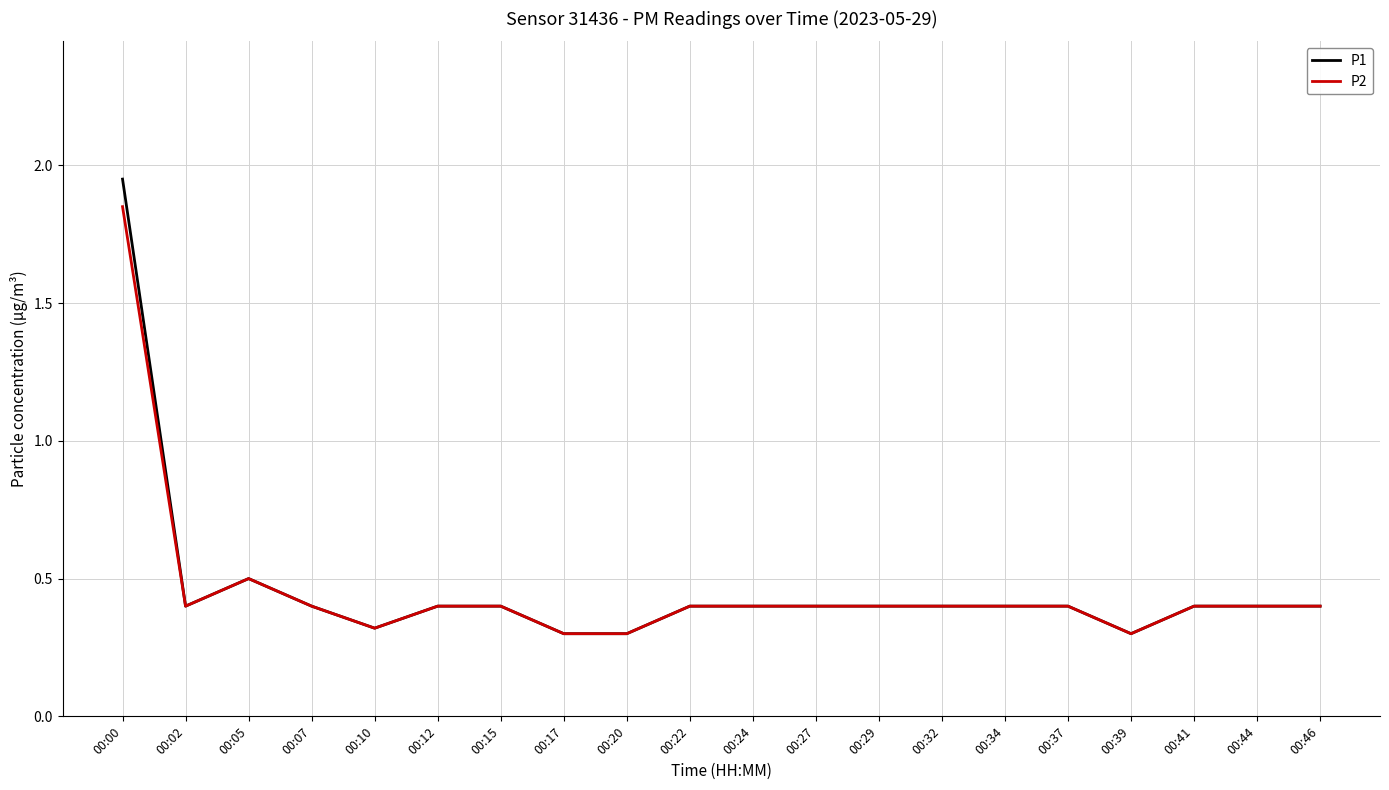

At which label is P1 closest to 1?

00:05